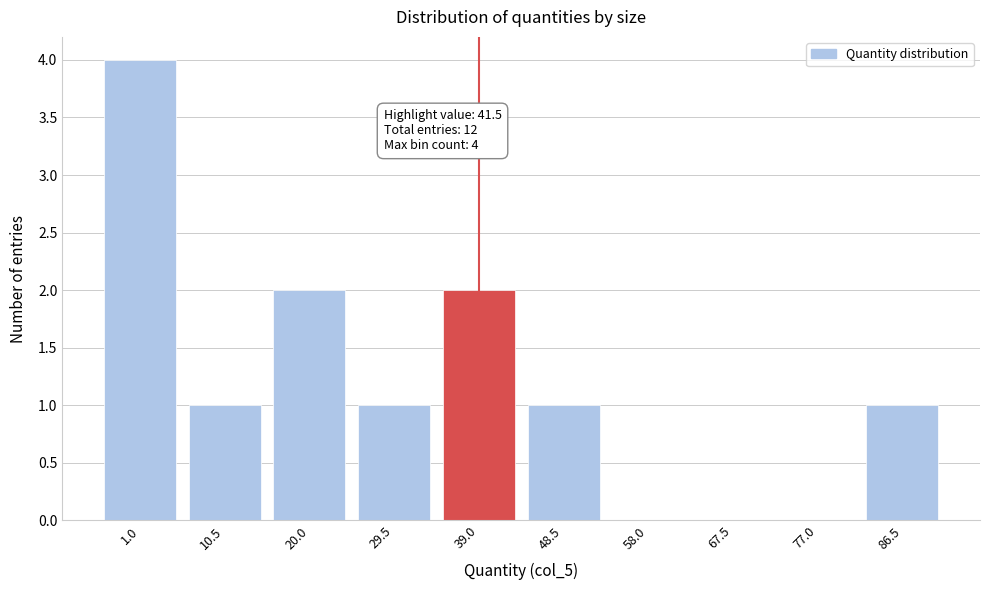

Reading left to right, extract all data points from this chart.

1.0=4	10.5=1	20.0=2	29.5=1	39.0=2	48.5=1	58.0=0	67.5=0	77.0=0	86.5=1